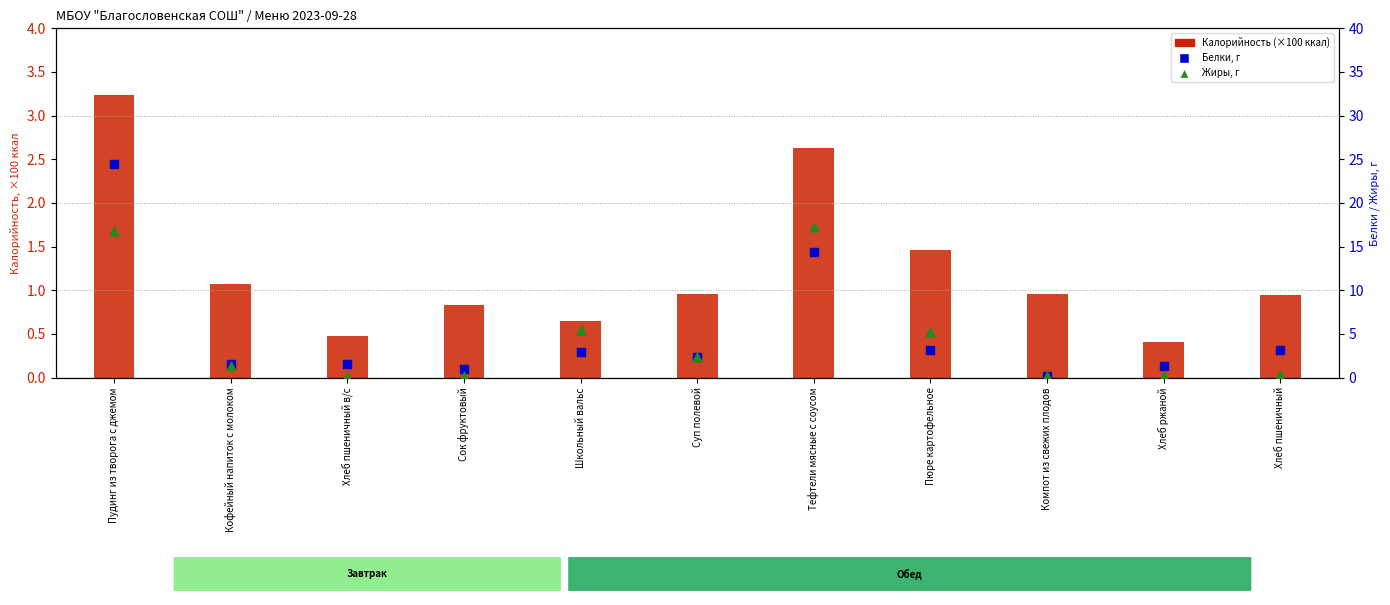

At which category is the sum across all series the highest?

Пудинг из творога с джемом